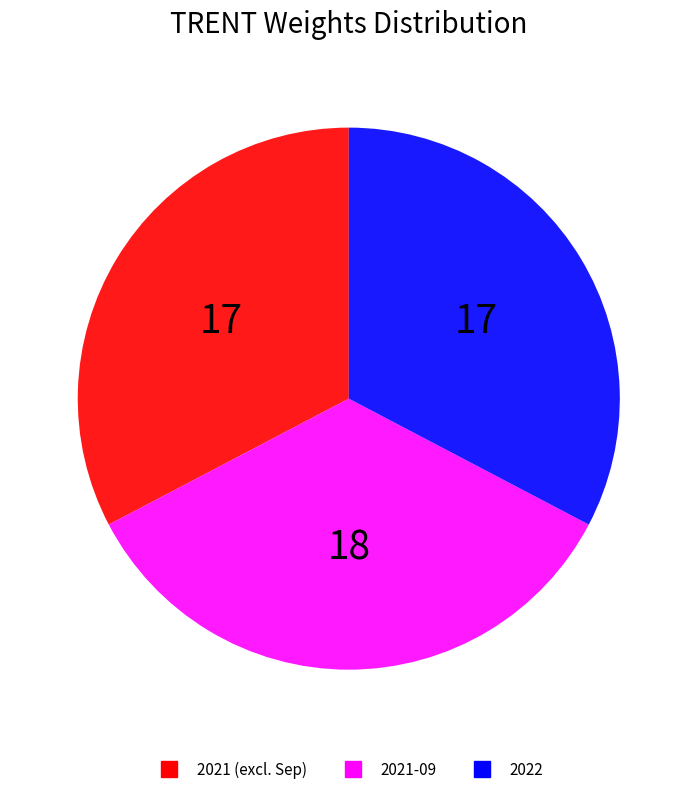

Is there any slice that represents more than half of the pie?

No